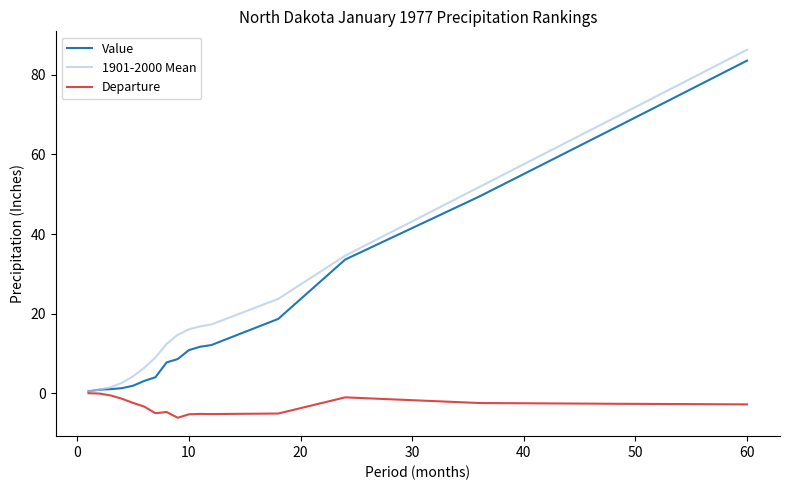

Which series has the widest spread of values?

1901-2000 Mean